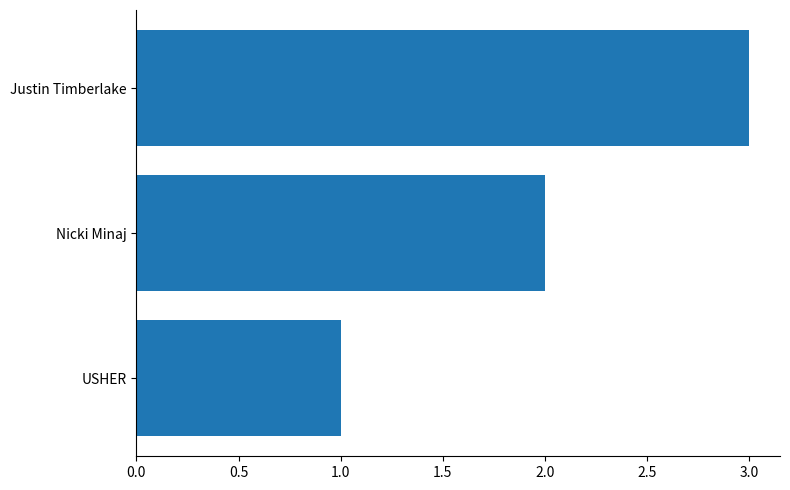

What is the difference between the second highest and minimum values?

1